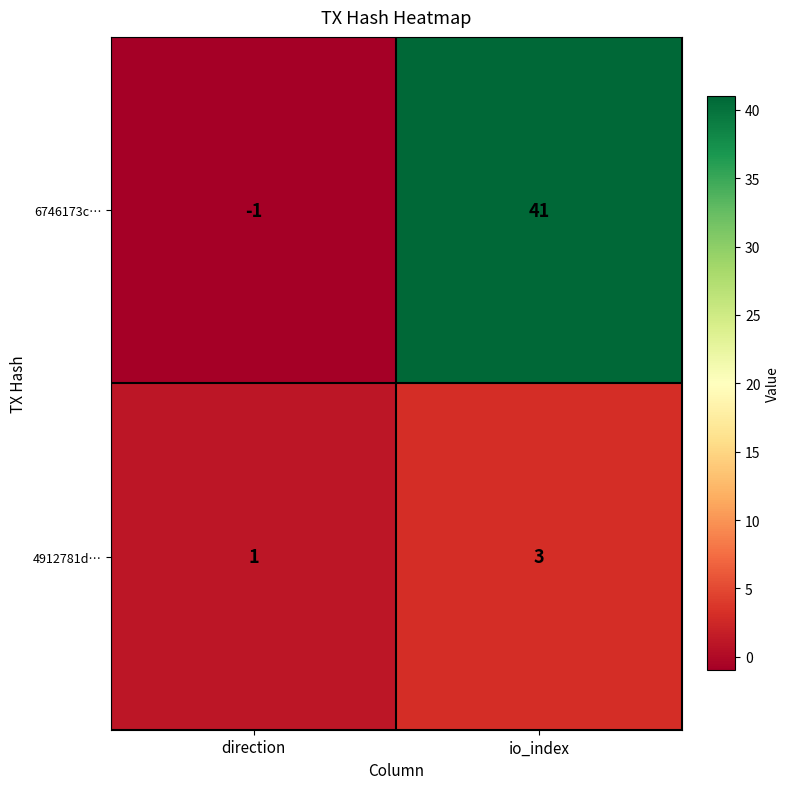

Which series has the largest total across all categories?

6746173c…